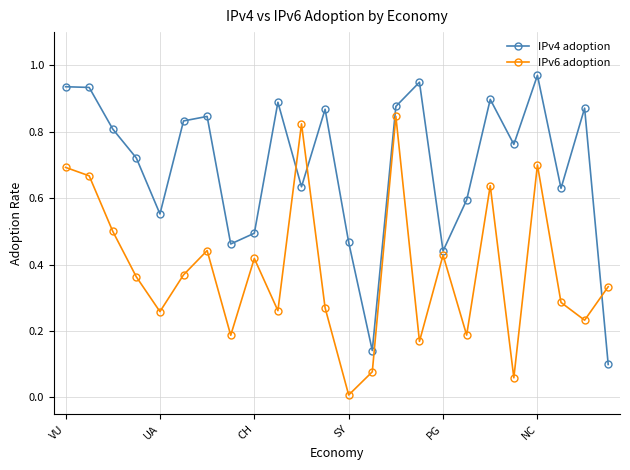

Rank the series by their average value, from lowest to highest.

IPv6 adoption, IPv4 adoption